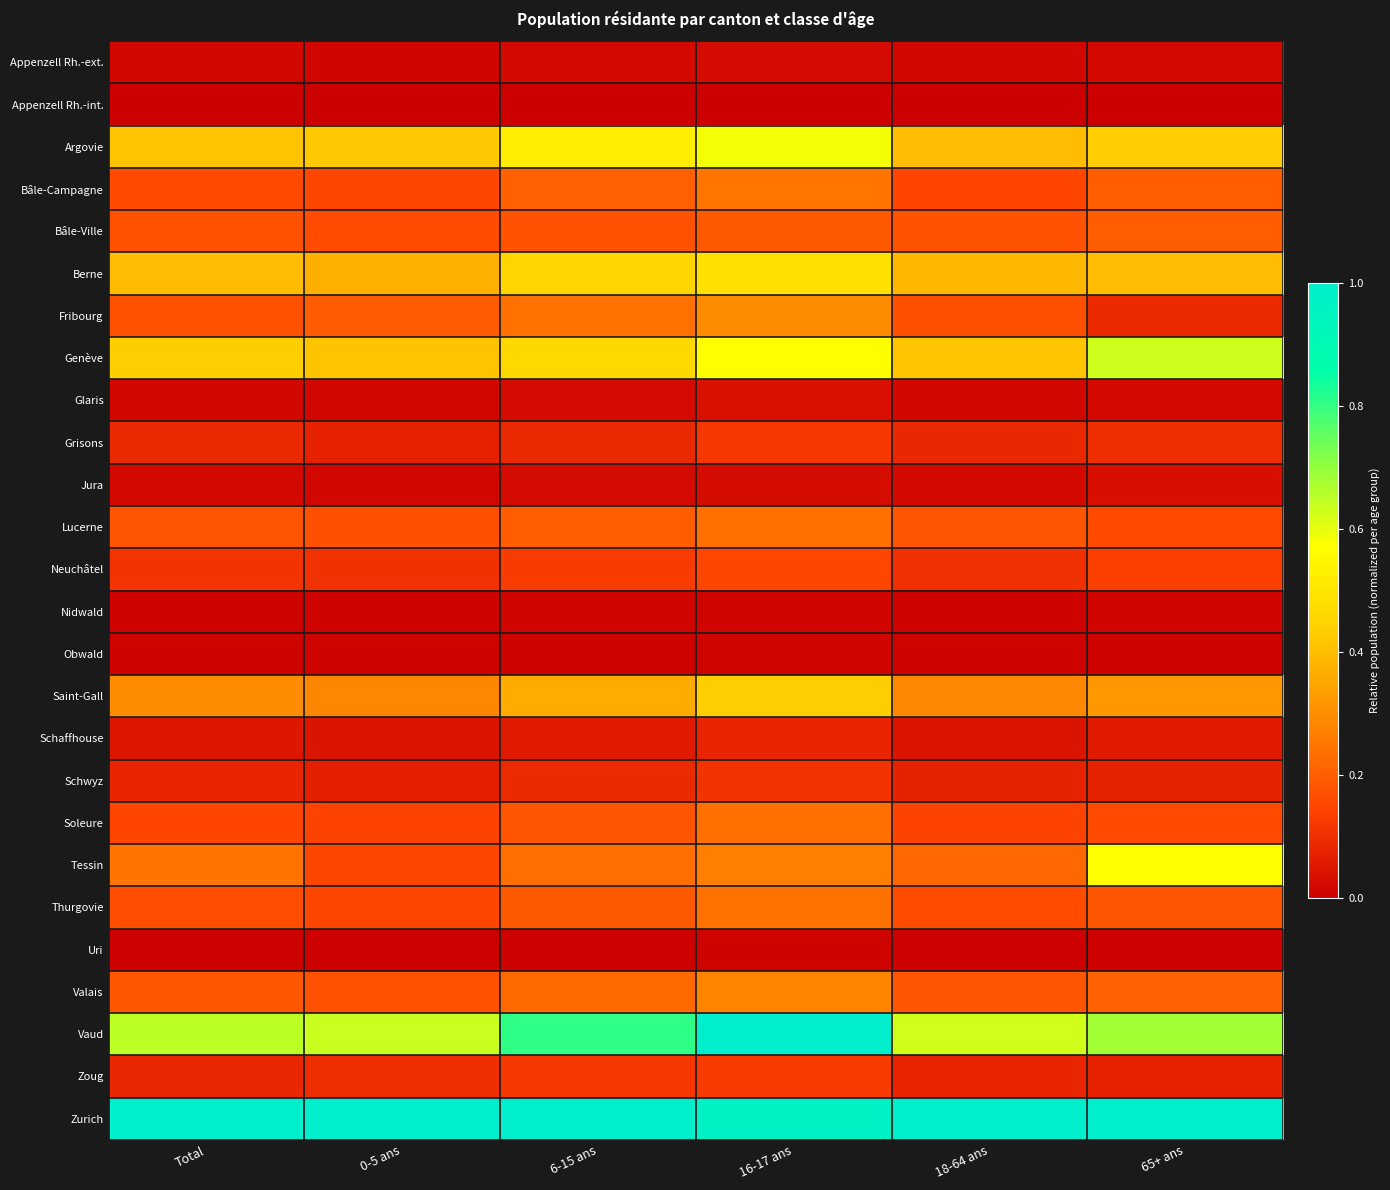

At which category is the sum across all series the highest?

16-17 ans